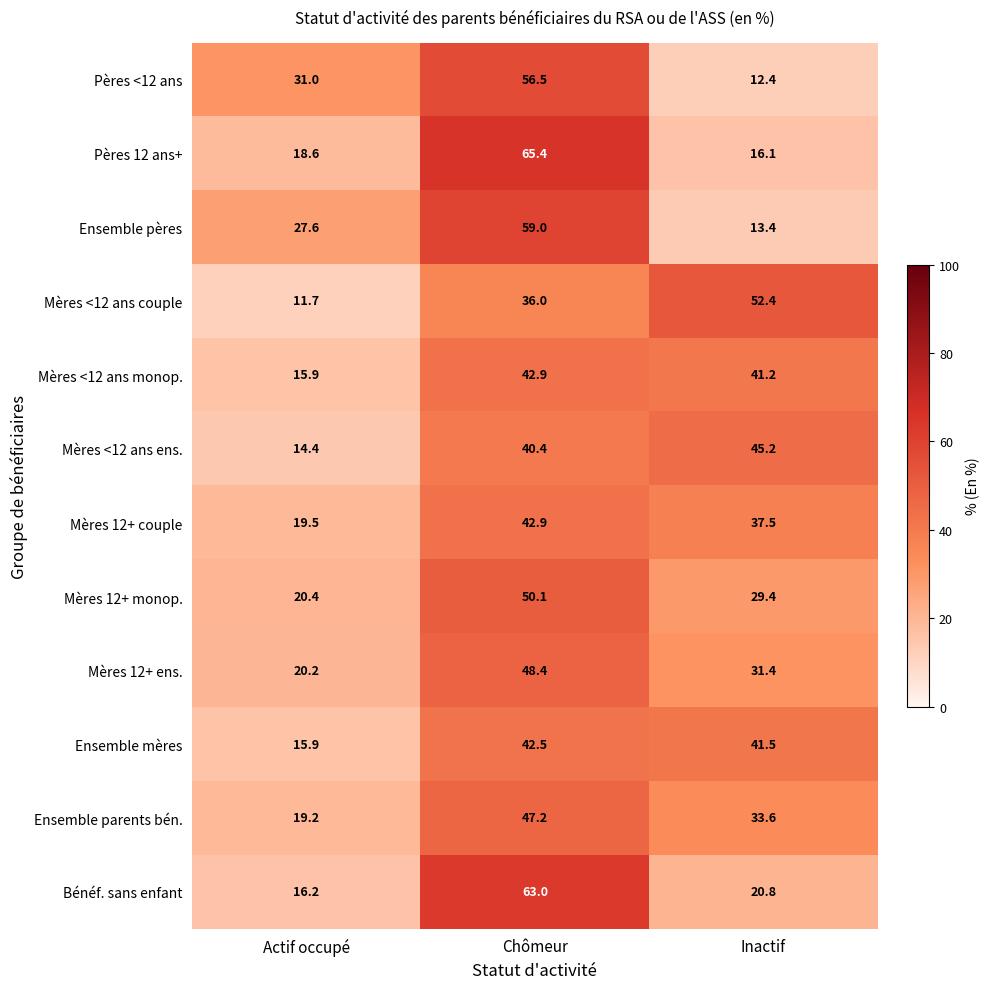

How many values in the Pères 12 ans+ series exceed 18?

2